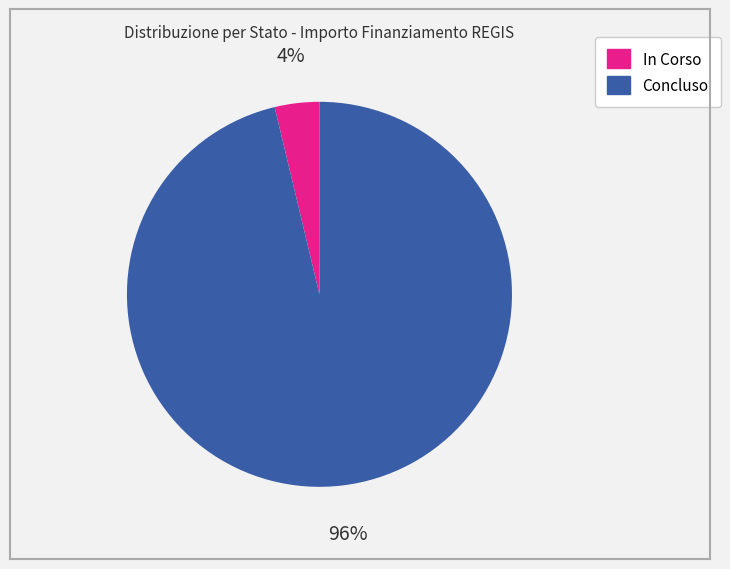

To the nearest percent, what portion does In Corso represent?

4%